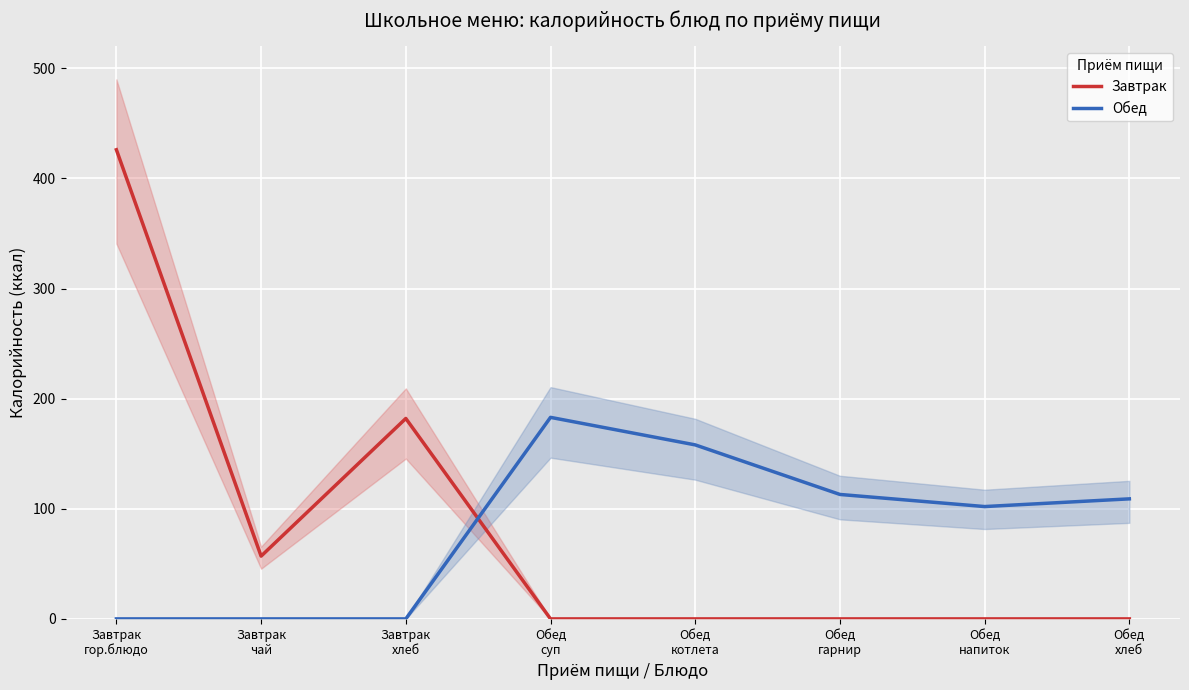

List the labels in order of Обед value, largest first.

Обед
суп, Обед
котлета, Обед
гарнир, Обед
хлеб, Обед
напиток, Завтрак
гор.блюдо, Завтрак
чай, Завтрак
хлеб